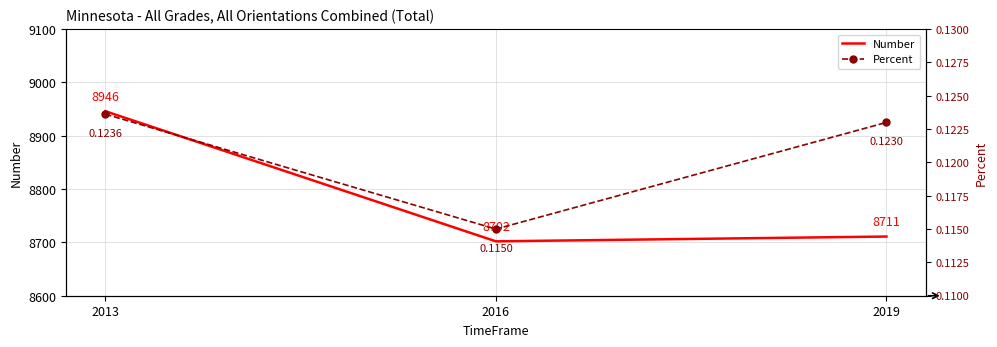

How many categories are shown in the chart?

3